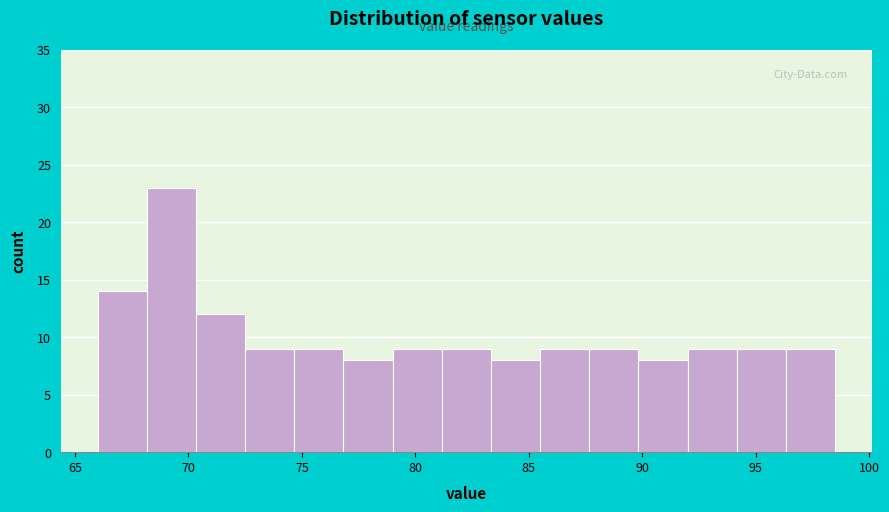

Reading left to right, list every bar in this chart as the range it spans on the x-axis followed by its height. Neither the bar edges nor the heights are printed on the chart, so give them approximately, as read against the axes.

66.0 to 68.0: 14
68.0 to 70.5: 23
70.5 to 72.5: 12
72.5 to 74.5: 9
74.5 to 77.0: 9
77.0 to 79.0: 8
79.0 to 81.0: 9
81.0 to 83.5: 9
83.5 to 85.5: 8
85.5 to 87.5: 9
87.5 to 90.0: 9
90.0 to 92.0: 8
92.0 to 94.0: 9
94.0 to 96.5: 9
96.5 to 98.5: 9